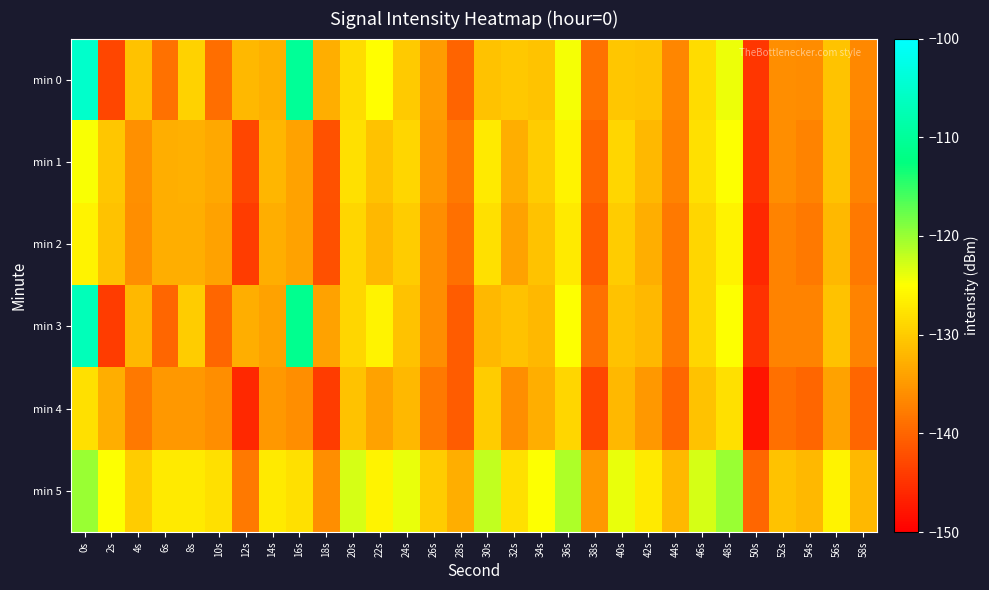

What is the spread (max minus min) of values at 54s?

8.0